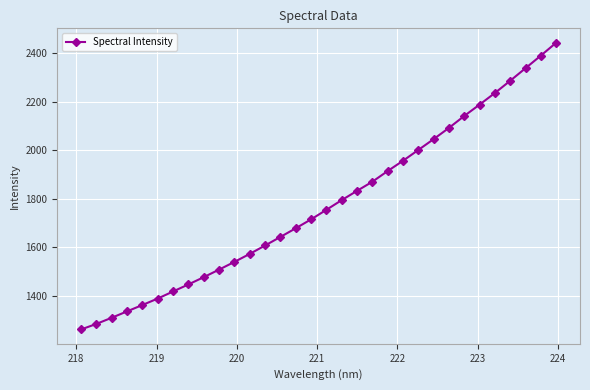

What is the smallest value displayed?

1262.1